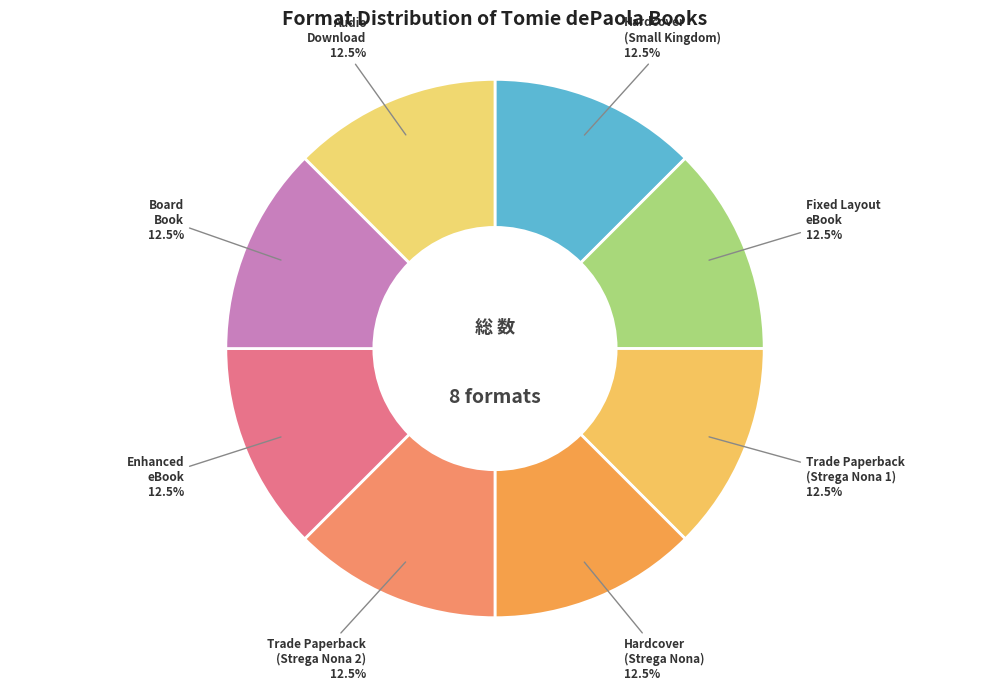

Does Fixed Layout eBook account for over 50% of the chart?

No